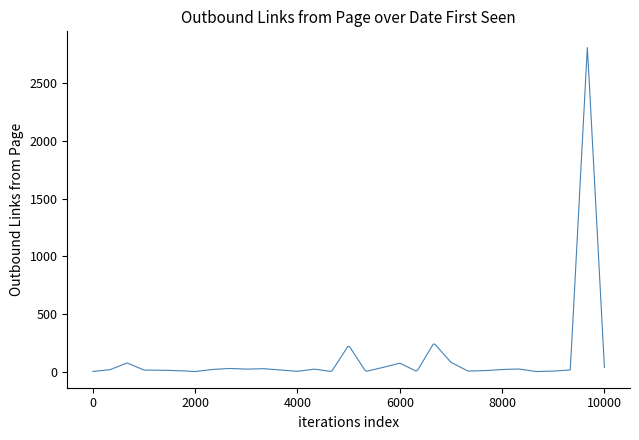

What is the maximum value shown in the chart?

2809.6